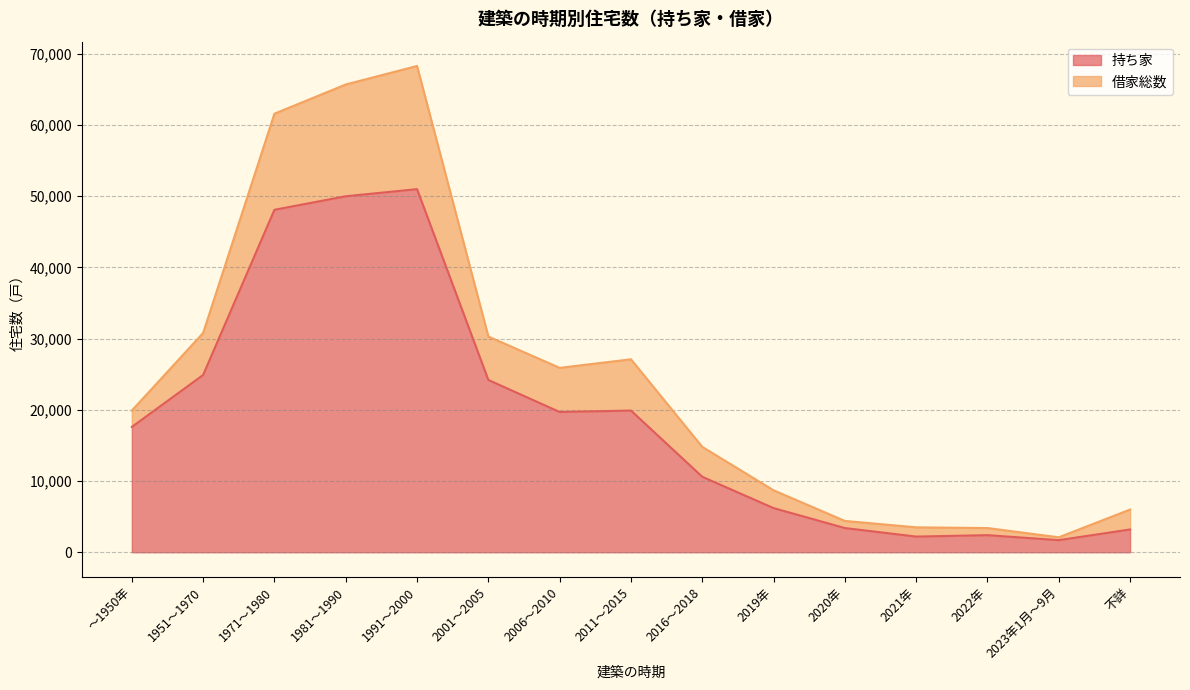

Reading left to right, what are all the values shown in this chart?

持ち家: ～1950年=17600	1951～1970=24900	1971～1980=48100	1981～1990=50000	1991～2000=51000	2001～2005=24200	2006～2010=19700	2011～2015=19900	2016～2018=10600	2019年=6200	2020年=3400	2021年=2200	2022年=2400	2023年1月～9月=1700	不詳=3200
借家総数: ～1950年=19900	1951～1970=30800	1971～1980=61600	1981～1990=65700	1991～2000=68300	2001～2005=30300	2006～2010=25900	2011～2015=27100	2016～2018=14800	2019年=8700	2020年=4400	2021年=3500	2022年=3400	2023年1月～9月=2100	不詳=6000